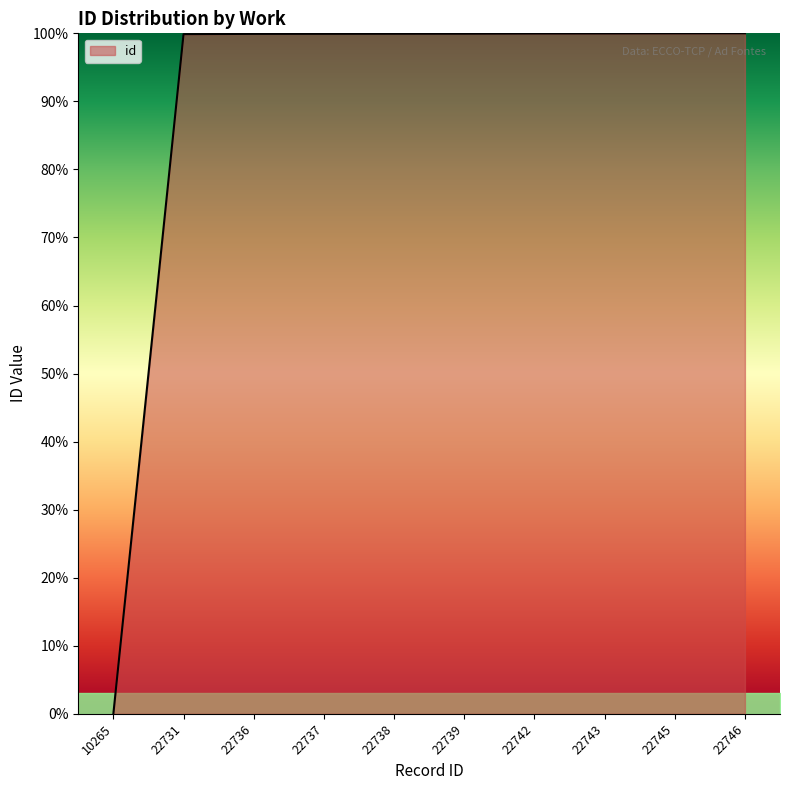

How many categories are shown in the chart?

10